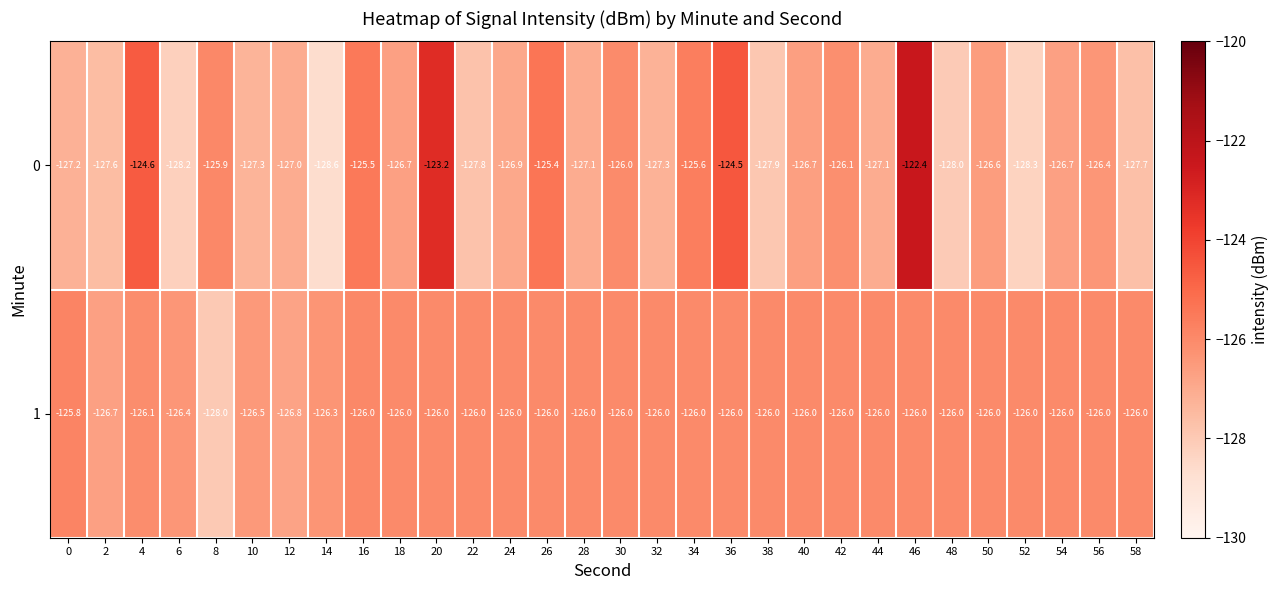

What is the average value of the 0 series?

-126.5